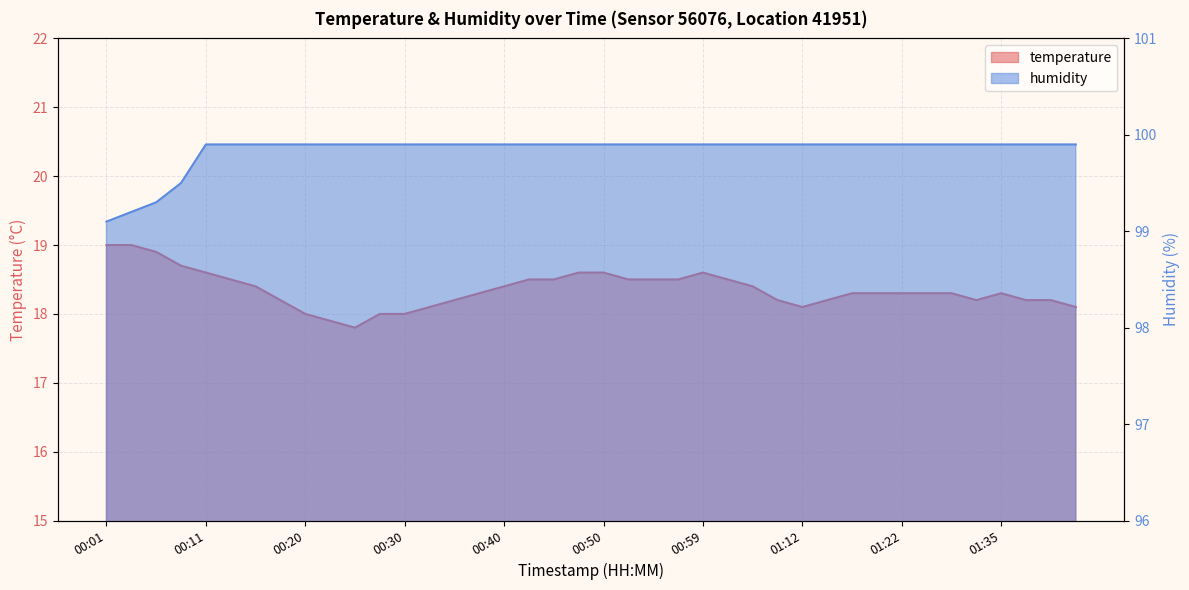

What are all the series names shown in the legend?

temperature, humidity